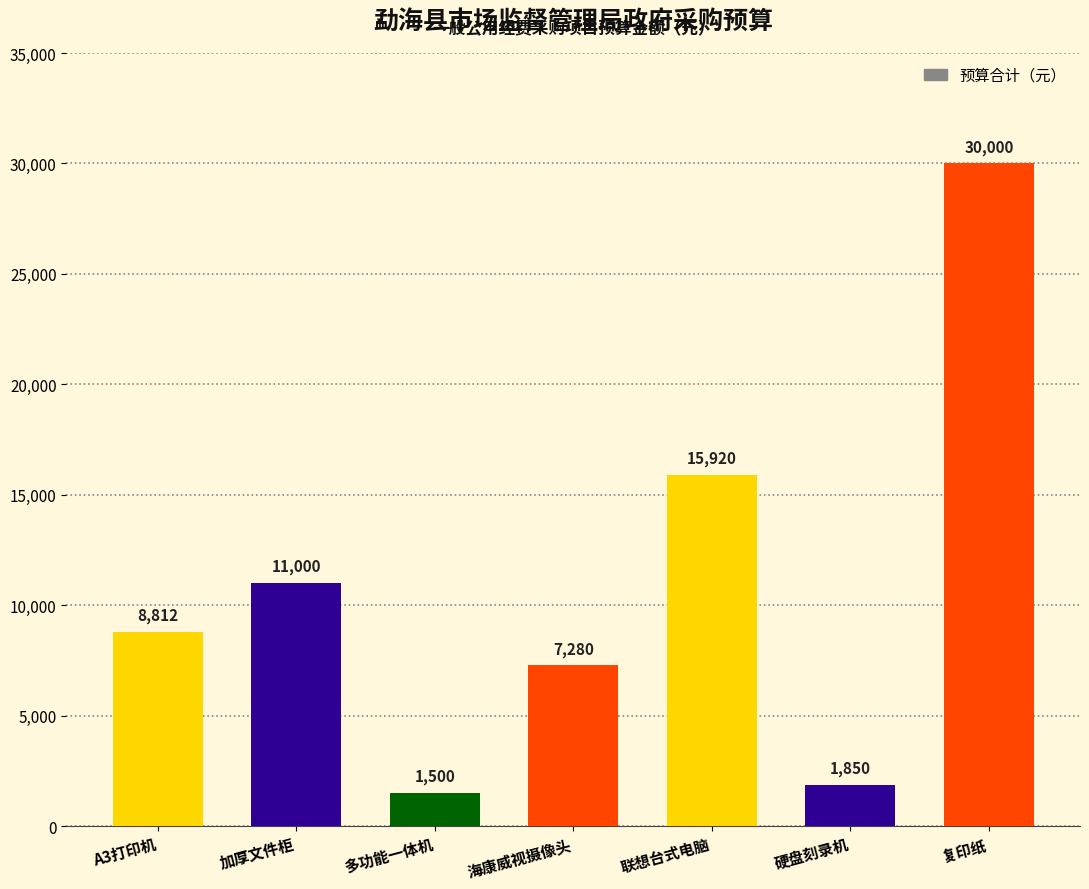

What is the label of the 6th bar from the left?

硬盘刻录机